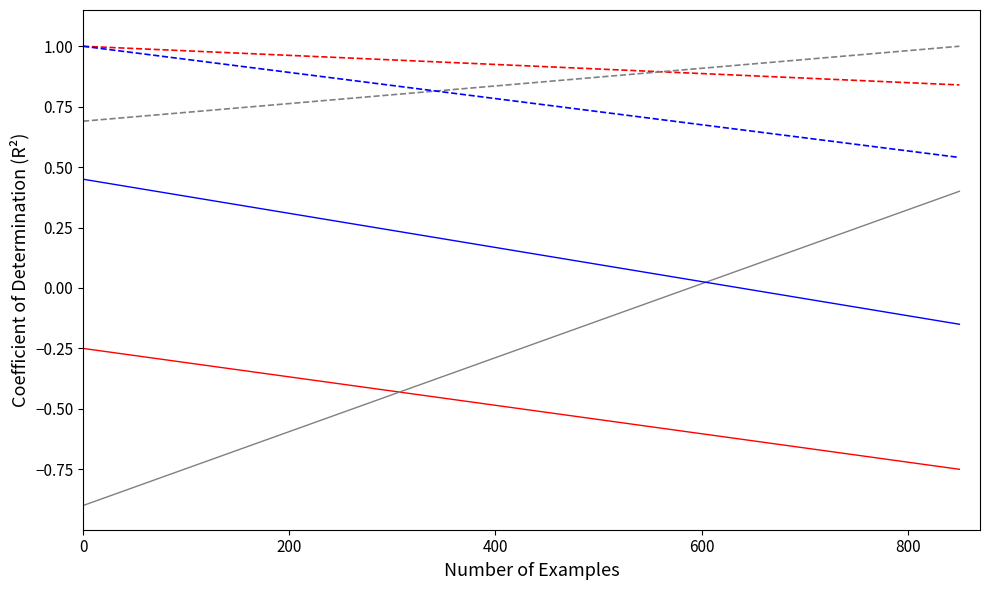

How many lines are shown in the chart?

6